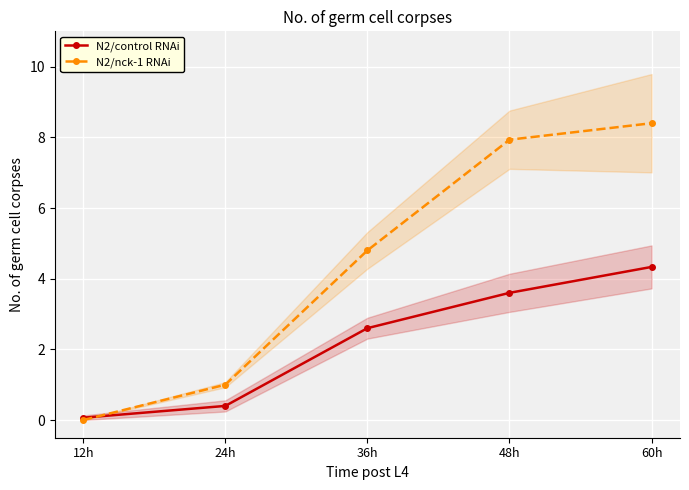

Rank the categories by N2/nck-1 RNAi value from highest to lowest.

60h, 48h, 36h, 24h, 12h